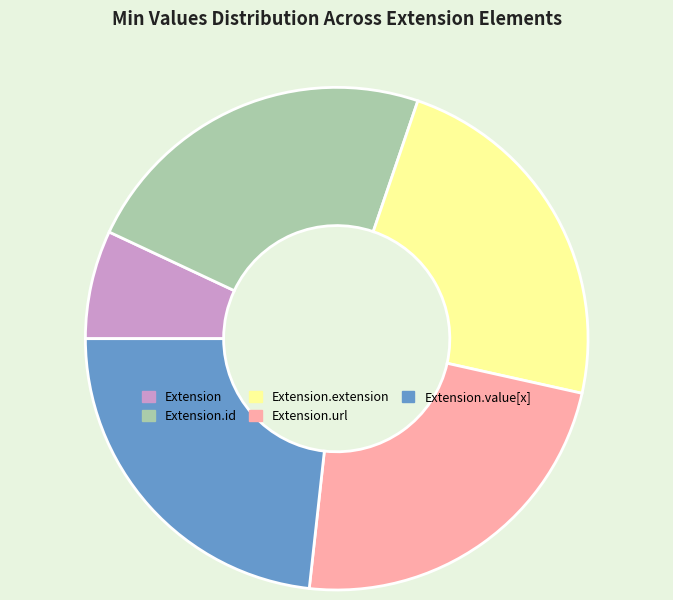

Is there any slice that represents more than half of the pie?

No